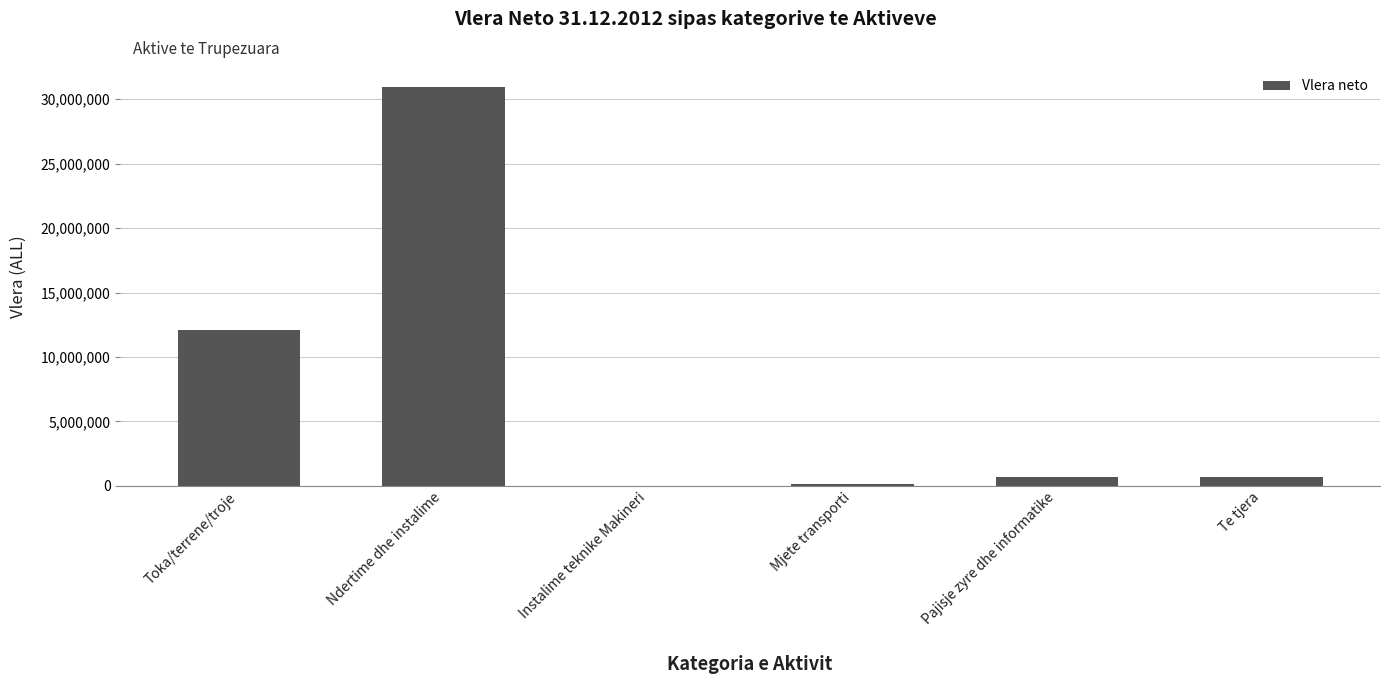

What is the greatest value displayed?

30975689